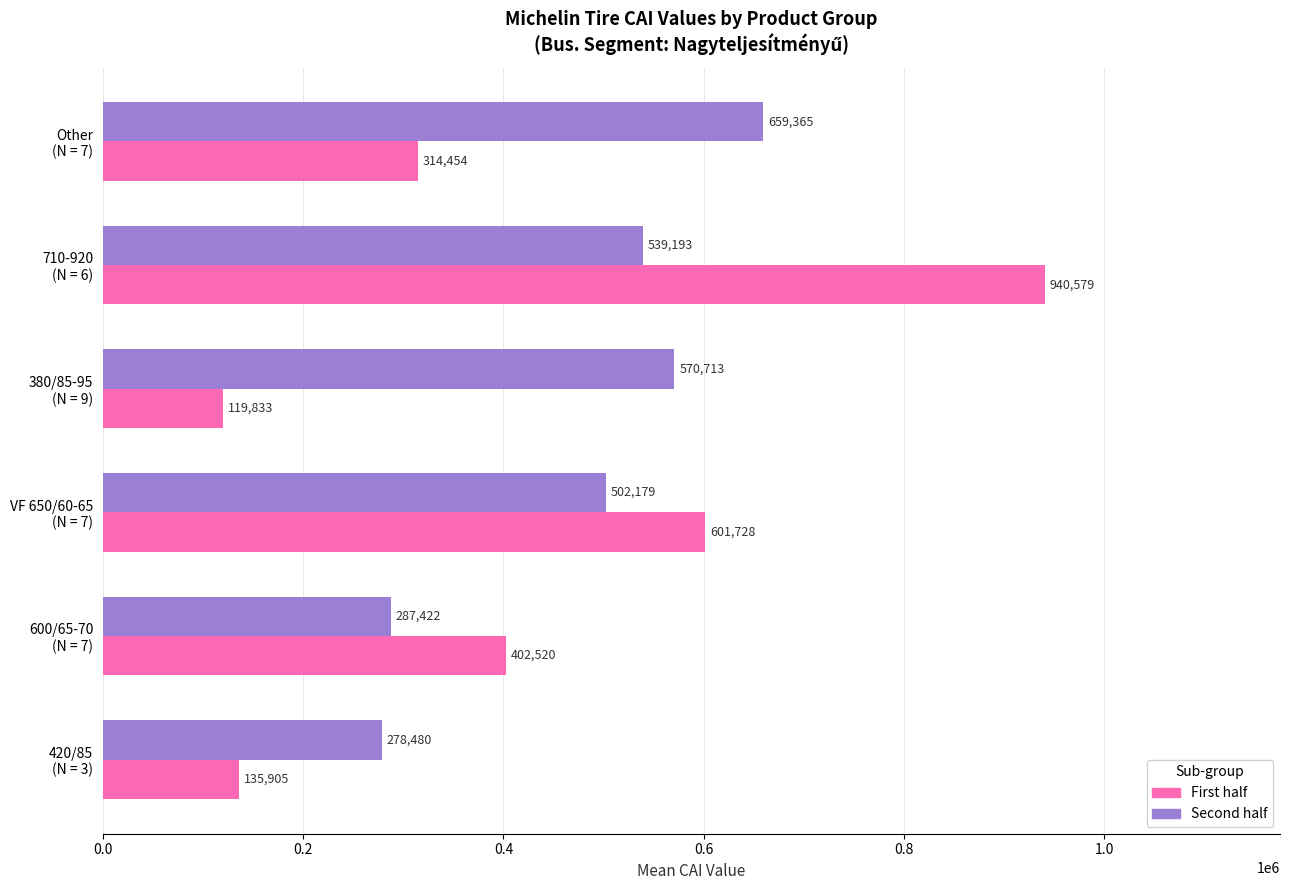

At which label does First half reach its minimum?

380/85-95
(N = 9)